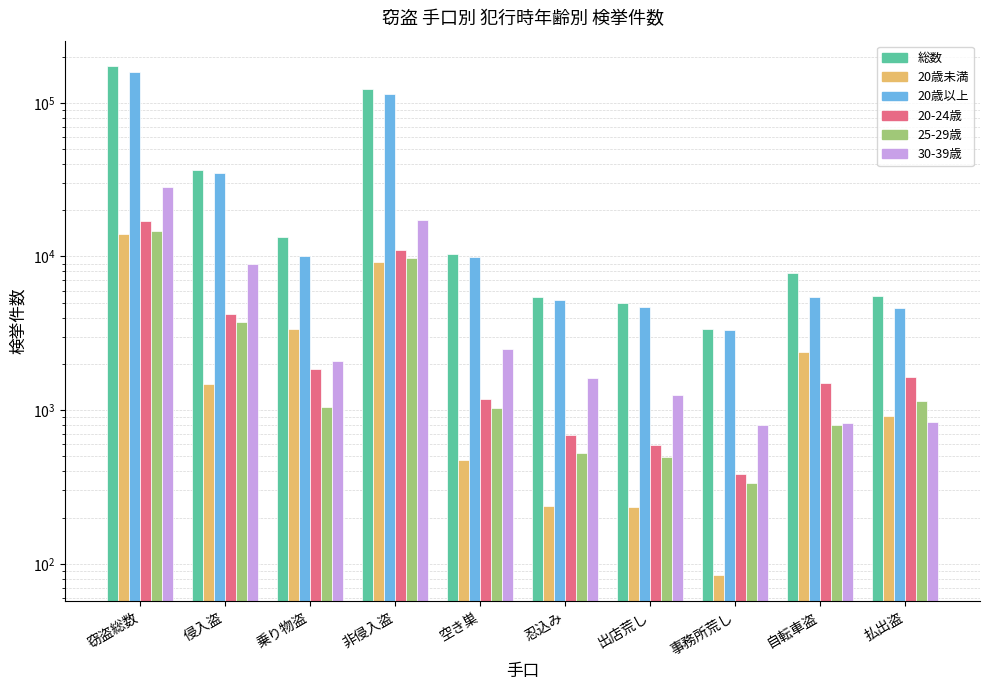

What are all the series names shown in the legend?

総数, 20歳未満, 20歳以上, 20-24歳, 25-29歳, 30-39歳